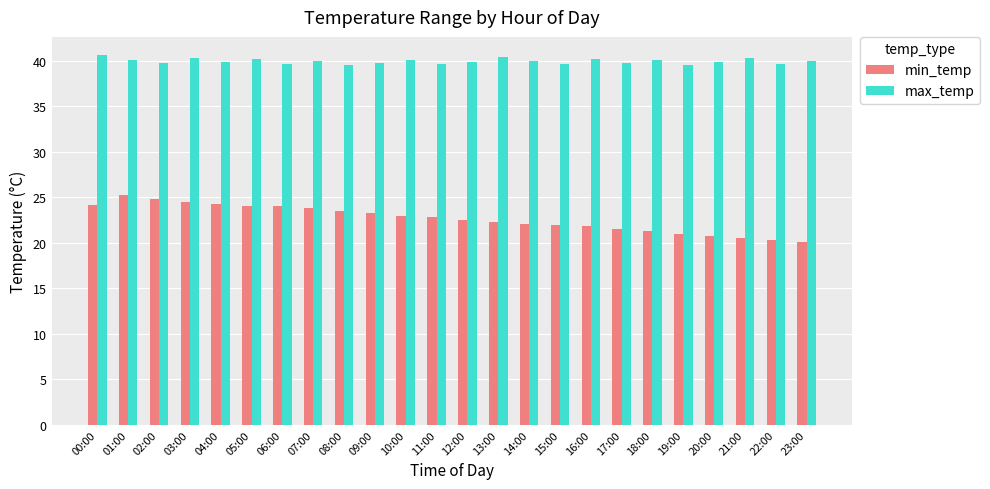

What is the spread (max minus min) of values at 03:00?

15.8